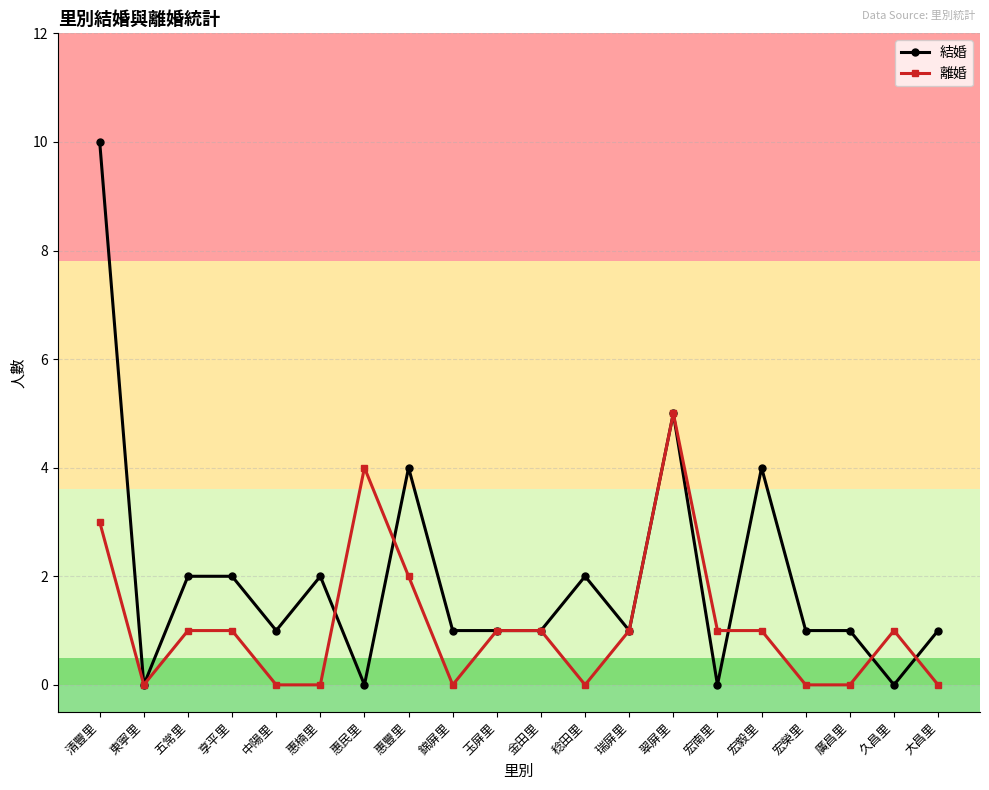

What is the sum of all 離婚 values?

22